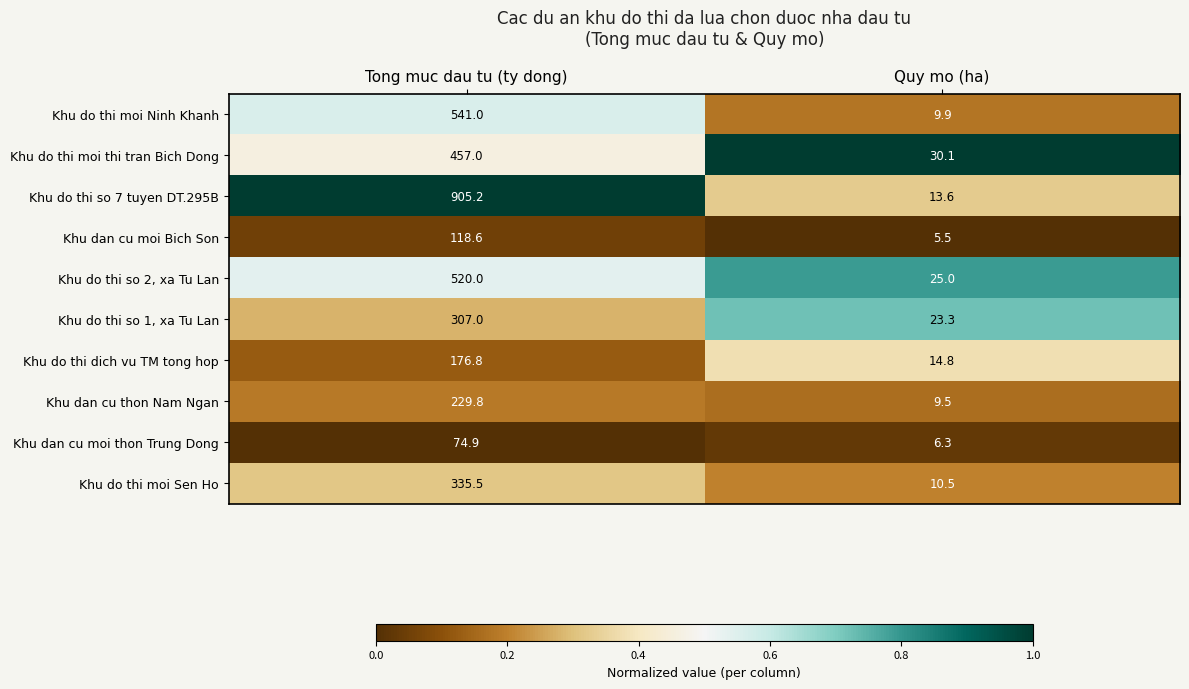

At which label does Khu dan cu moi thon Trung Dong reach its minimum?

Quy mo (ha)